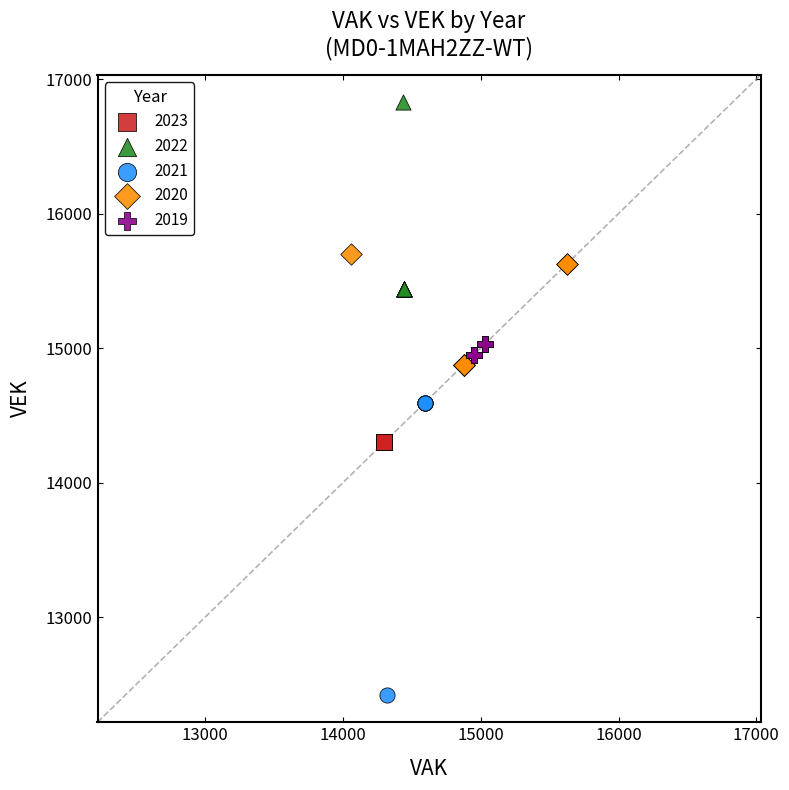

Which series reaches the minimum Y coordinate?

2021